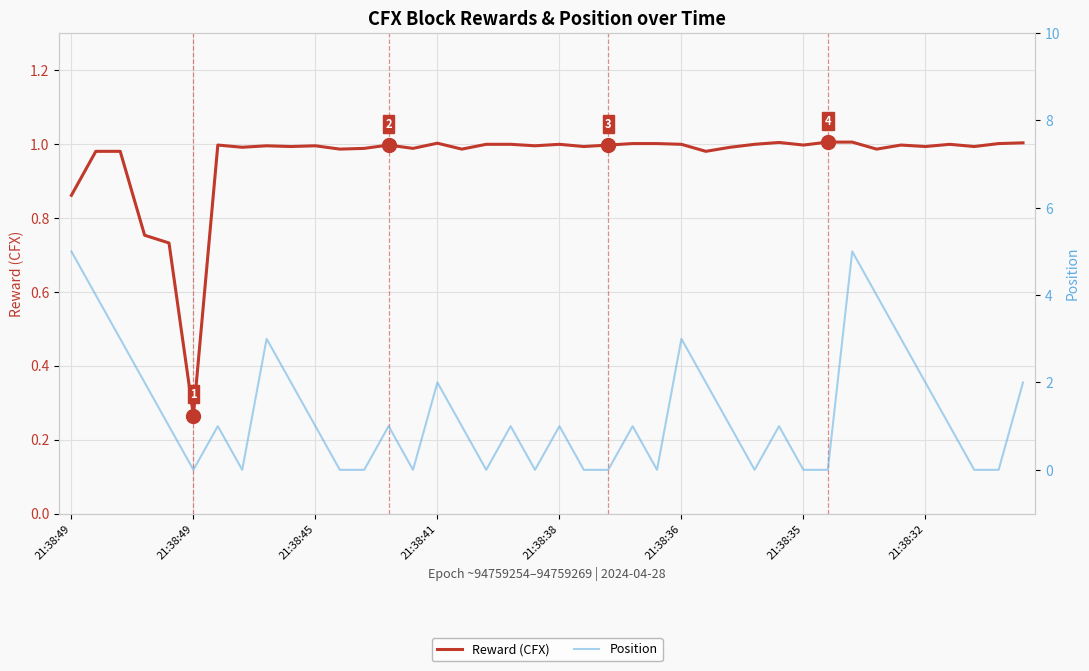

Where does the Position series first go above 1?

21:38:49